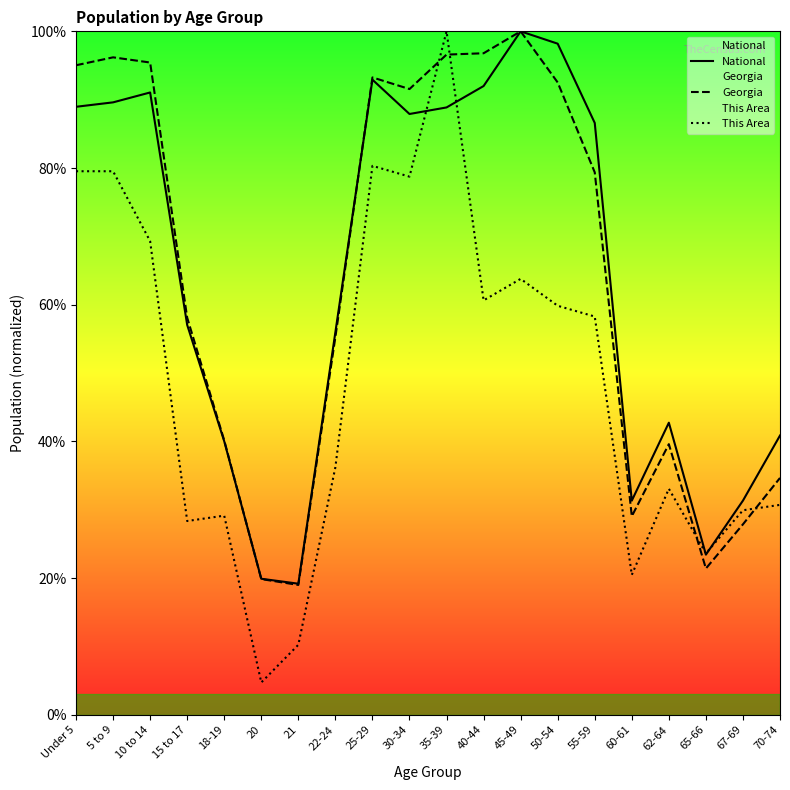

What is the label of the 12th point from the left?

40-44